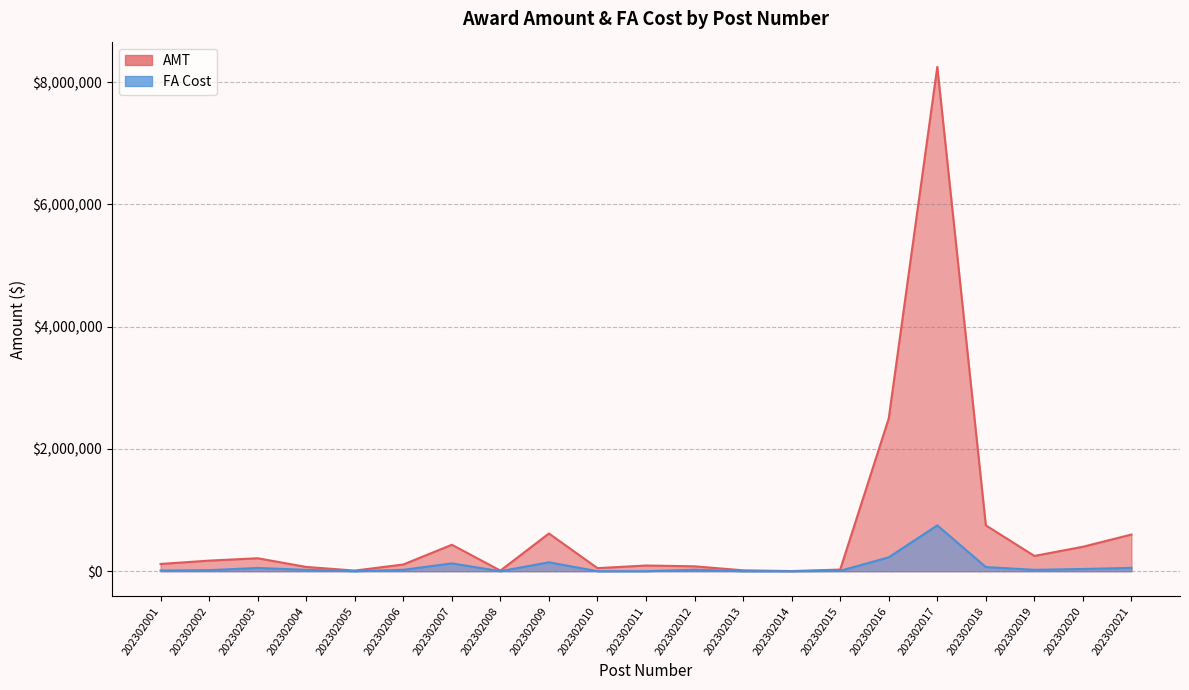

At which category does the chart reach its minimum across all series?

202302005